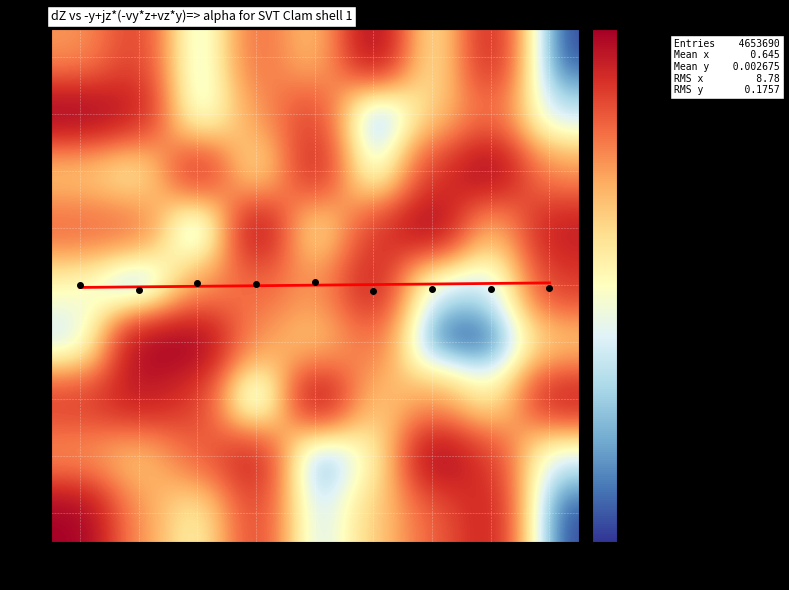

What is the sum of all 1 values?

45